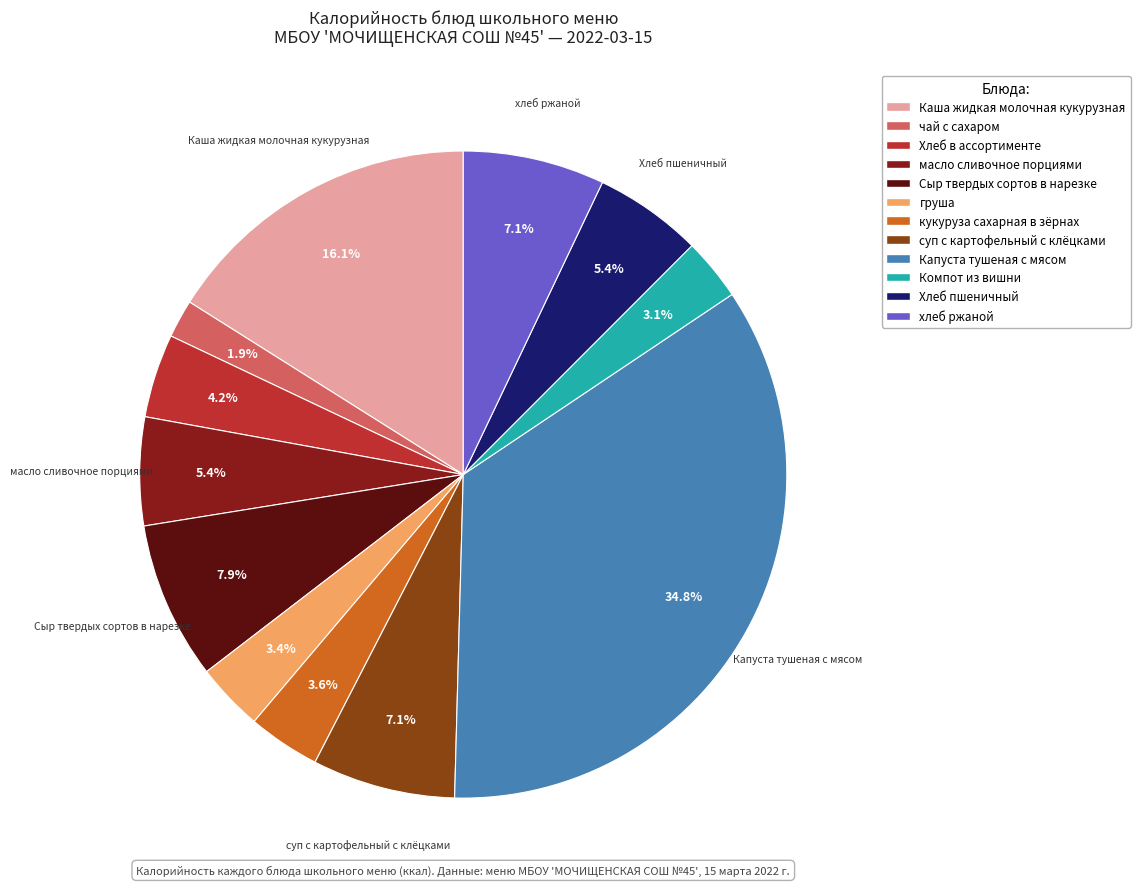

To the nearest percent, what is the difference between the largest and smallest slice percentages?

33%